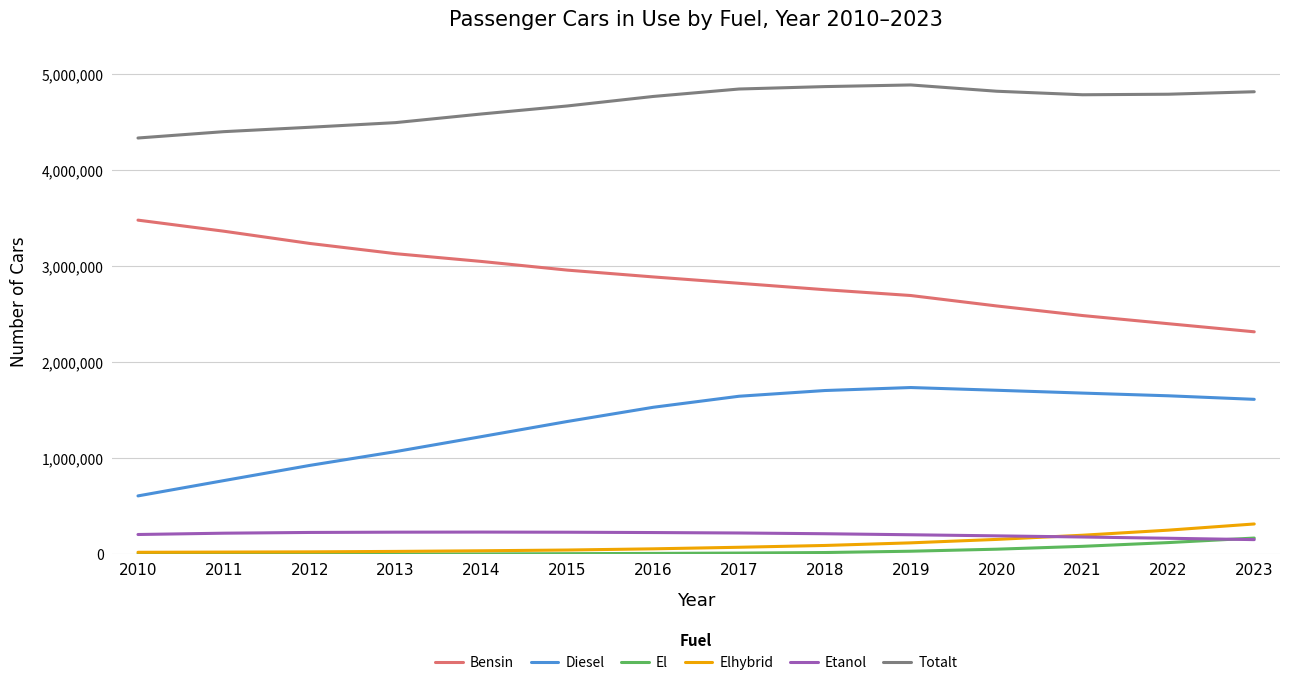

True or false: Etanol and Diesel intersect in this chart.

False